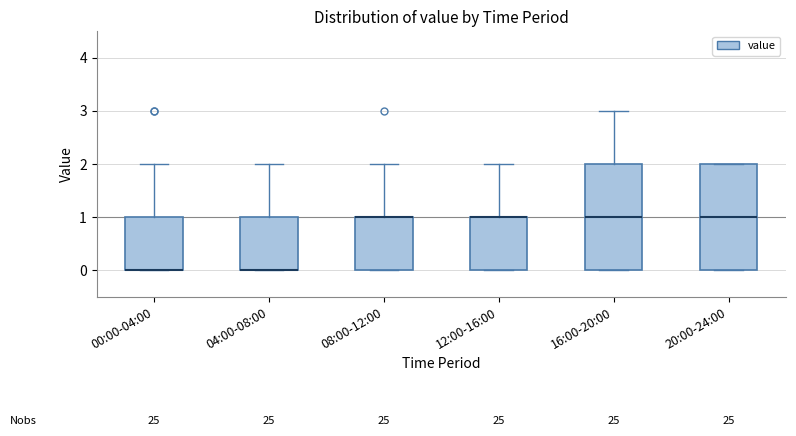

Reading left to right, transcribe this box plot: for each box, give where its median line is, the range the box spans, and where its two whiskers end, as read against the y-axis. The values are not printed on the chart, so give them approximately, as read against the axis.

00:00-04:00: median 0 (drawn on the box's lower edge), box 0 to 1, whiskers 0 to 2
04:00-08:00: median 0 (drawn on the box's lower edge), box 0 to 1, whiskers 0 to 2
08:00-12:00: median 1 (drawn on the box's upper edge), box 0 to 1, whiskers 0 to 2
12:00-16:00: median 1 (drawn on the box's upper edge), box 0 to 1, whiskers 0 to 2
16:00-20:00: median 1, box 0 to 2, whiskers 0 to 3
20:00-24:00: median 1, box 0 to 2, whiskers 0 to 2